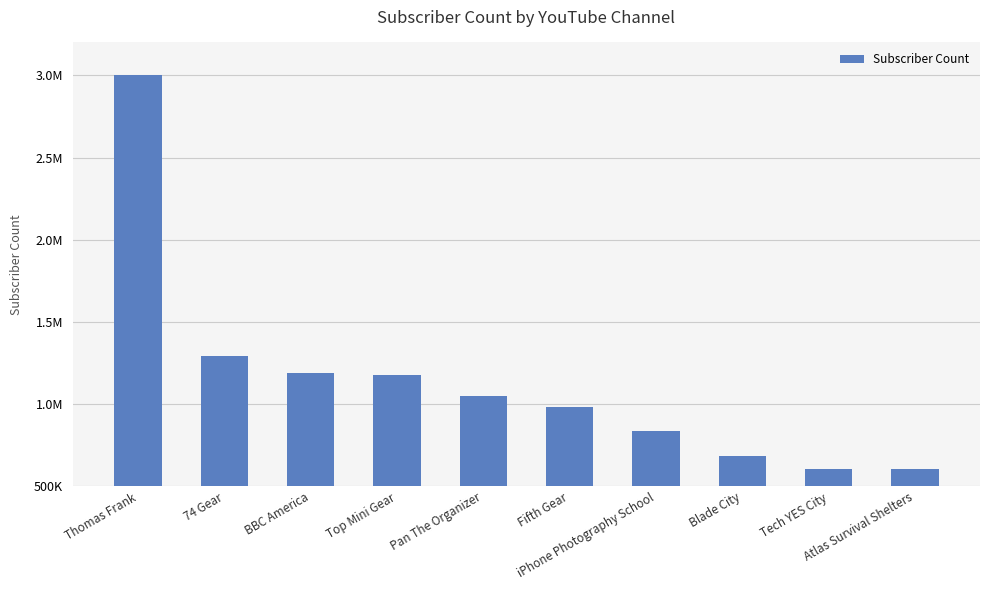

What is the value of the 2nd bar from the left?

1290000